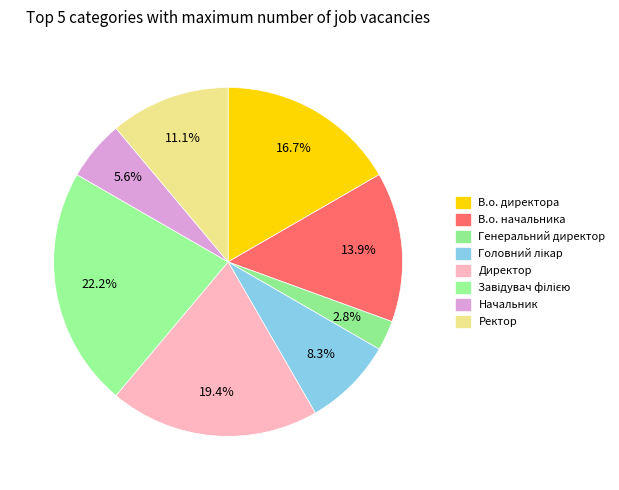

Is it true that В.о. начальника is 14% of the pie?

True